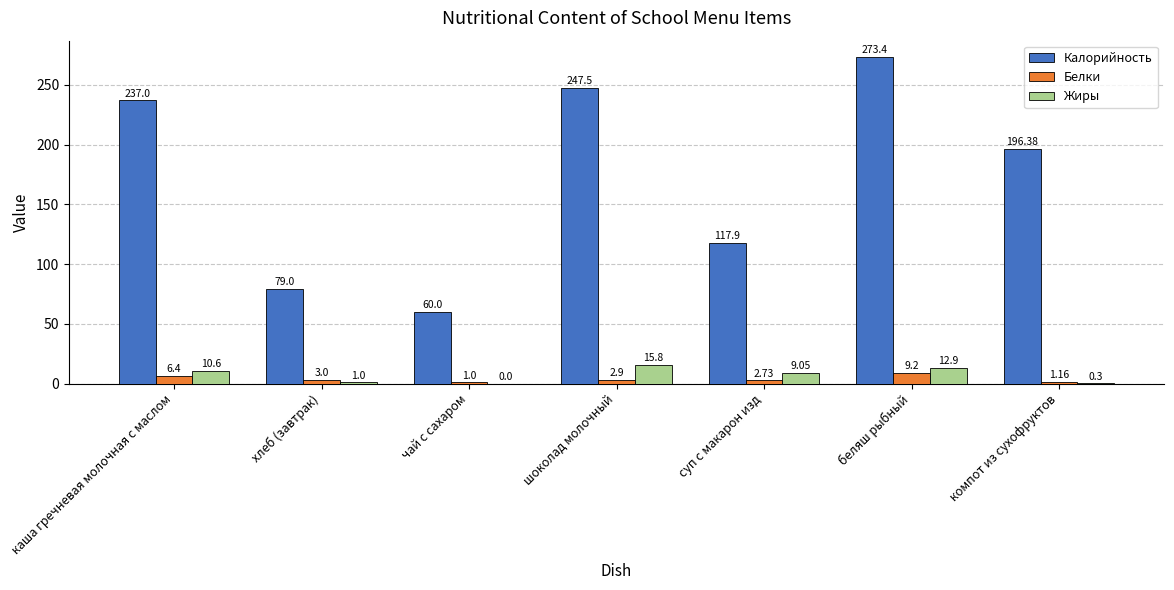

What is the sum of all Калорийность values?

1211.2